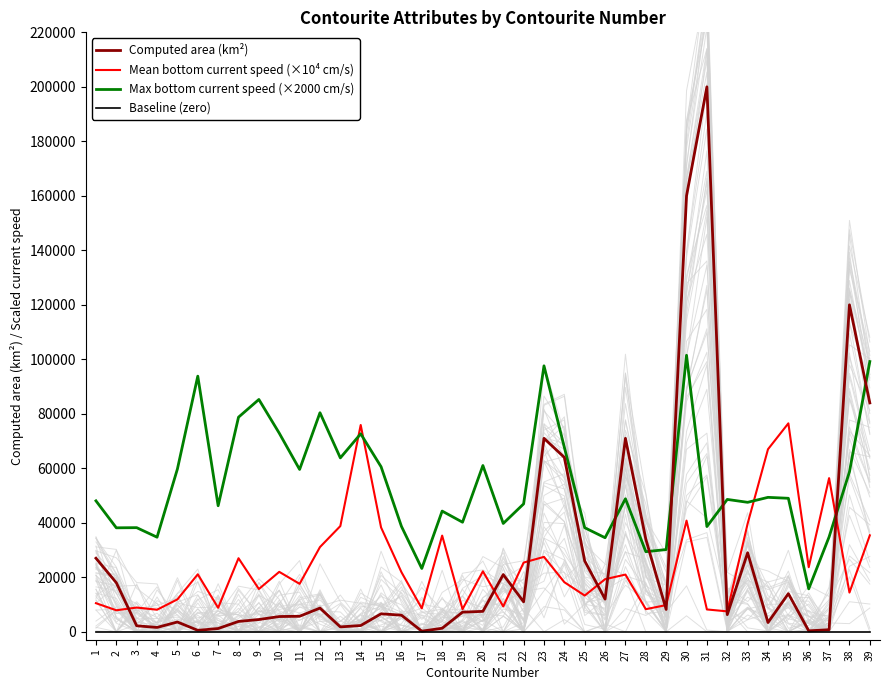

After their last crossing, which series has the higher values: Max bottom current speed (×2000 cm/s) or Computed area (km²)?

Max bottom current speed (×2000 cm/s)